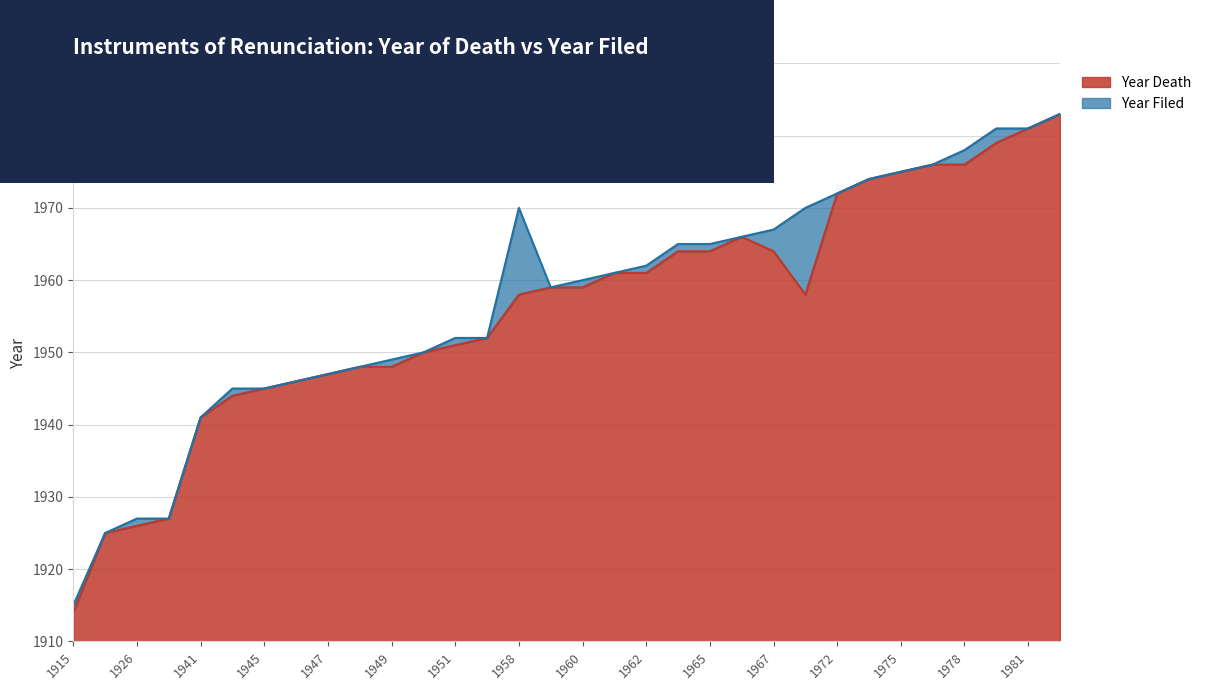

Where is the first local maximum for Year Filed?

1958